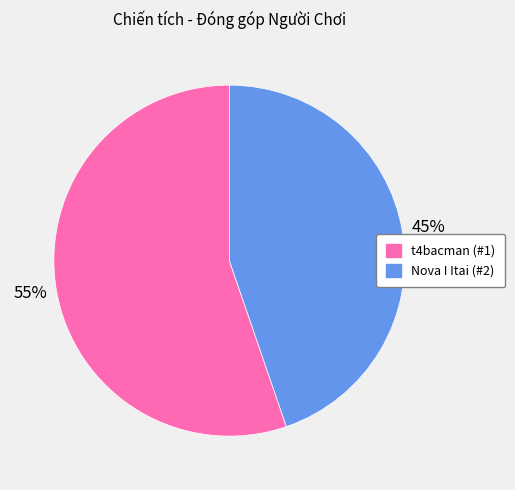

Which slice is the smallest?

Nova I Itai (#2)